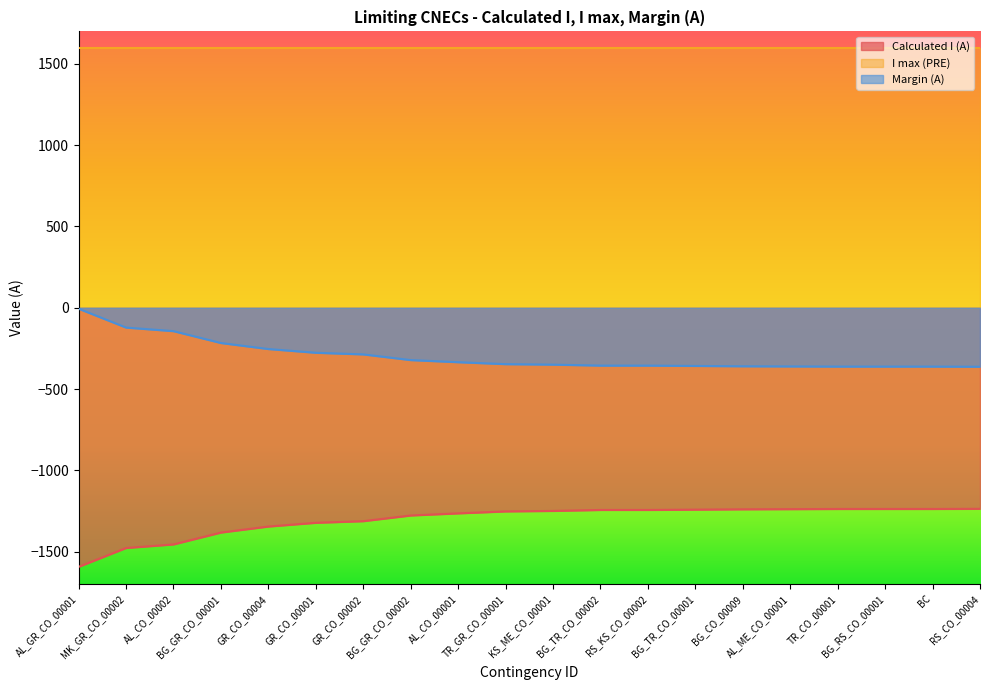

At how many categories does at least one series exceed -834?

20